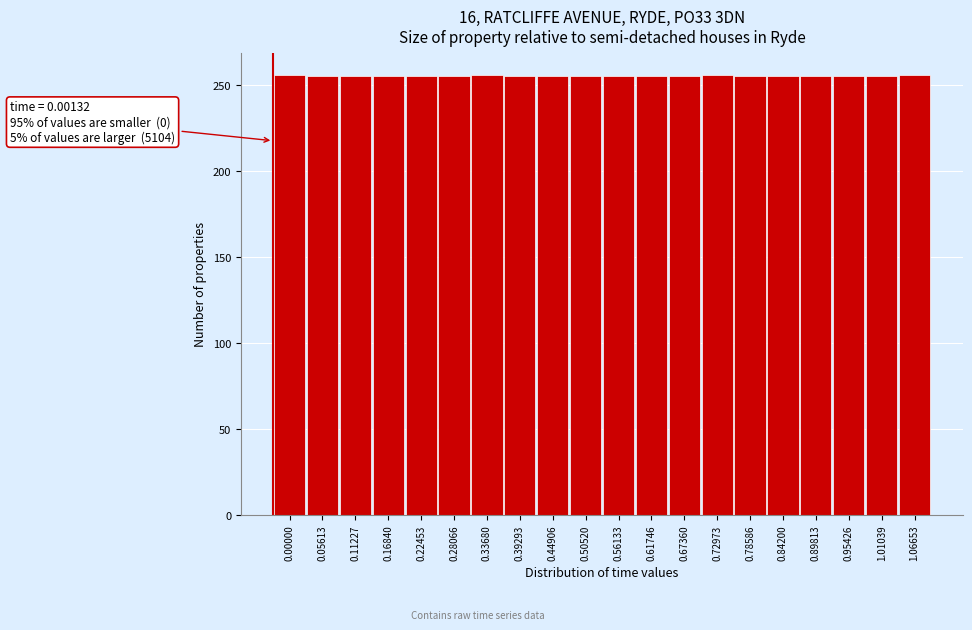

Approximately how many times larger is the value at 0.00000 compared to 0.78586?

1.0